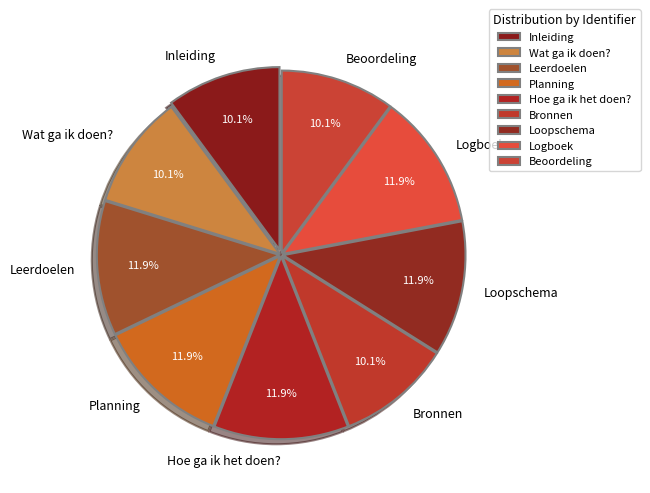

Does Wat ga ik doen? represent more than half of the total?

No